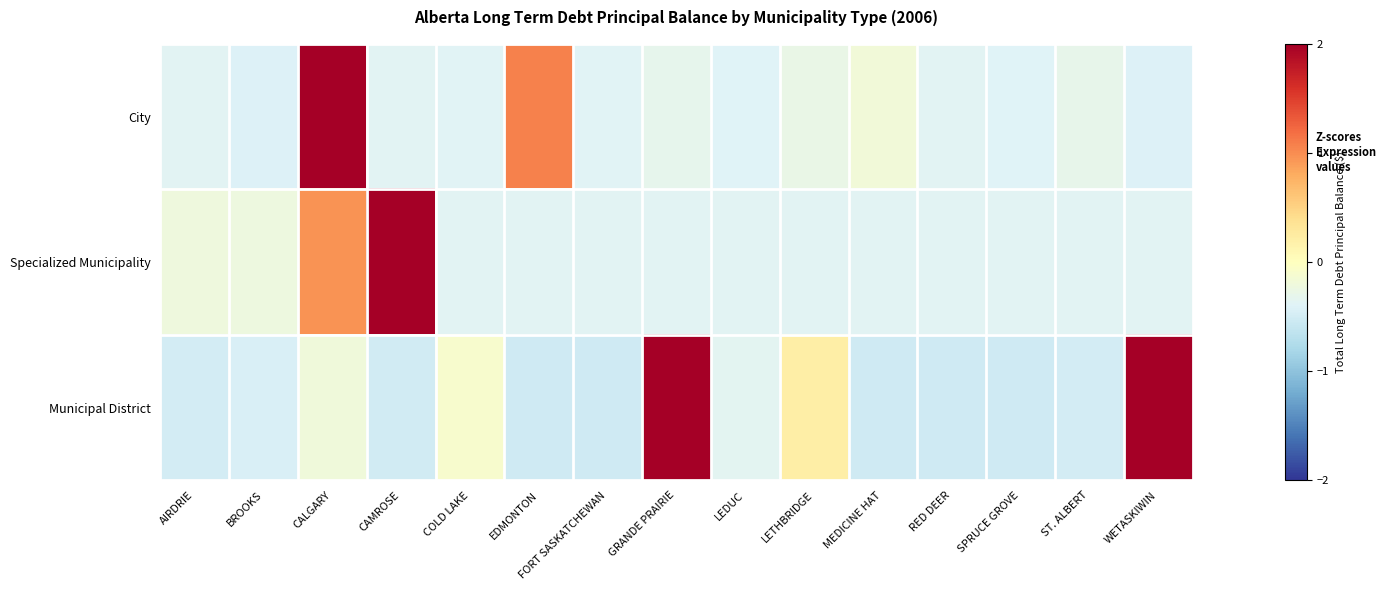

Which label corresponds to the largest value in the chart?

CAMROSE